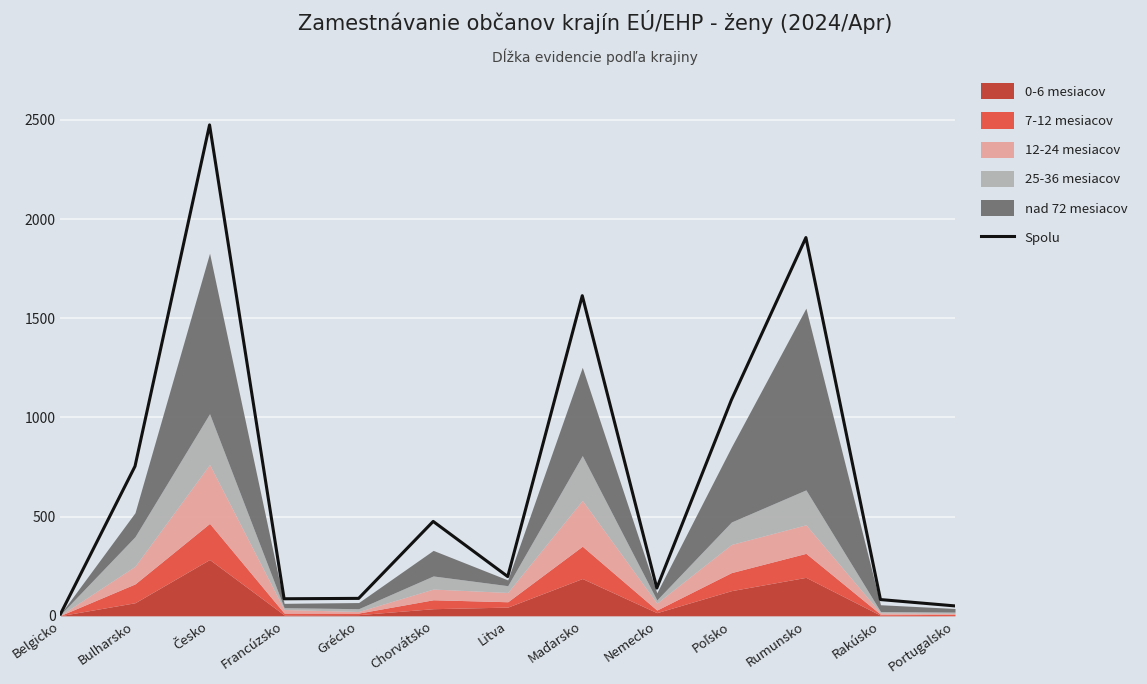

Reading left to right, what are all the values shown in this chart?

9	754	2475	86	88	476	198	1614	140	1088	1907	82	50